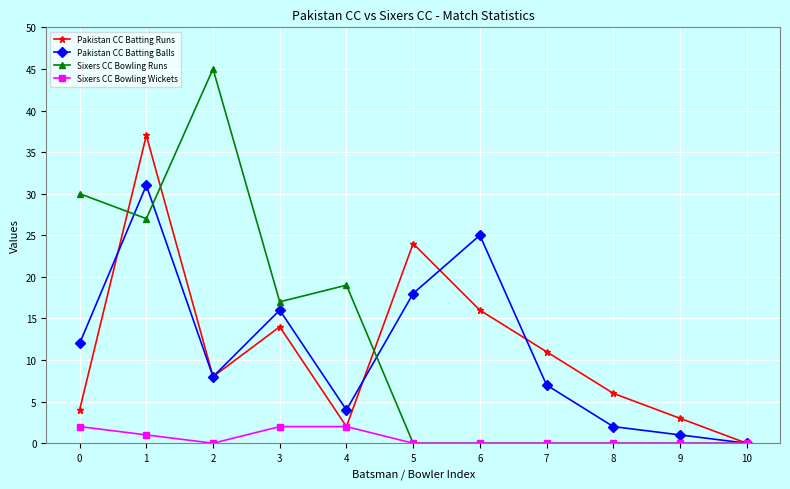

Is the value of Sixers CC Bowling Runs at 5 greater than the value of Pakistan CC Batting Runs at 1?

No